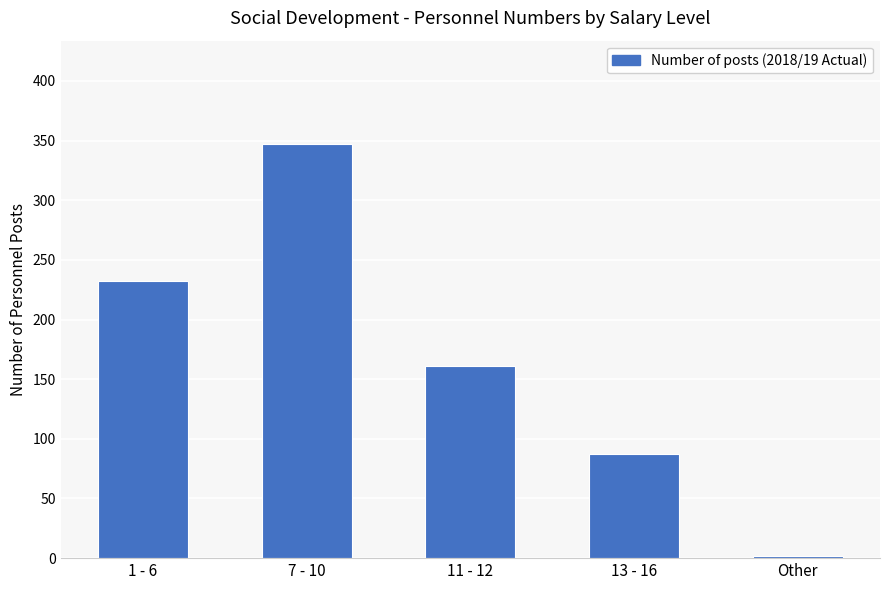

What is the change in value from 7 - 10 to Other?

-345